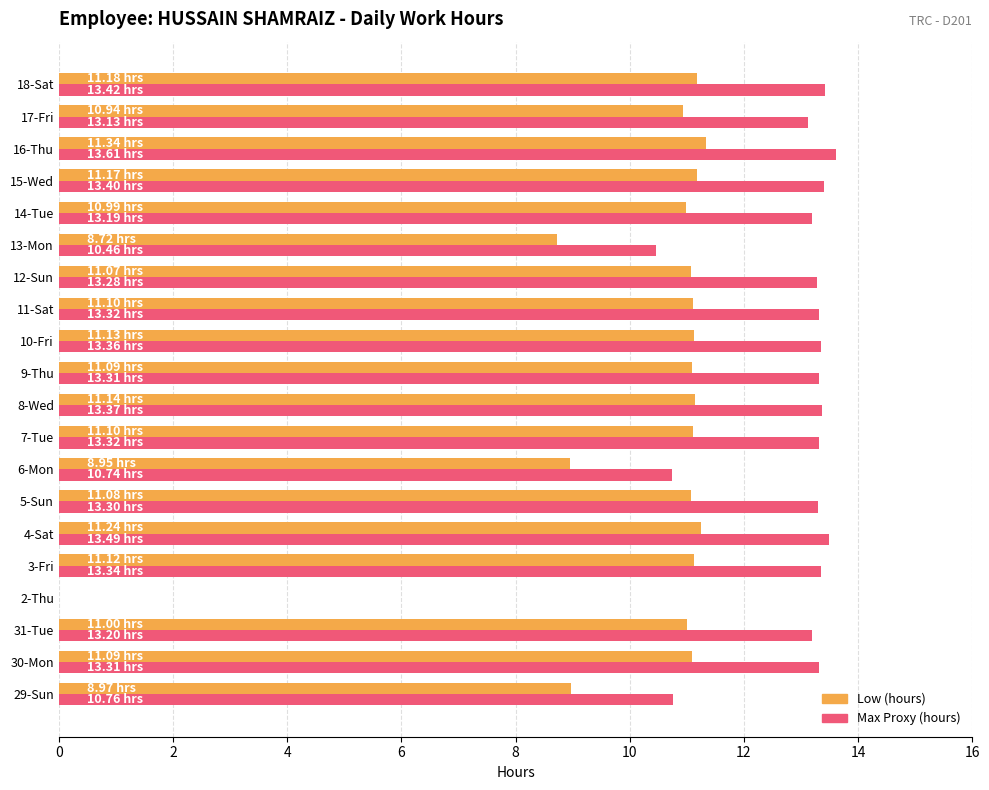

What is the sum of all Max Proxy (hours) values?

245.3